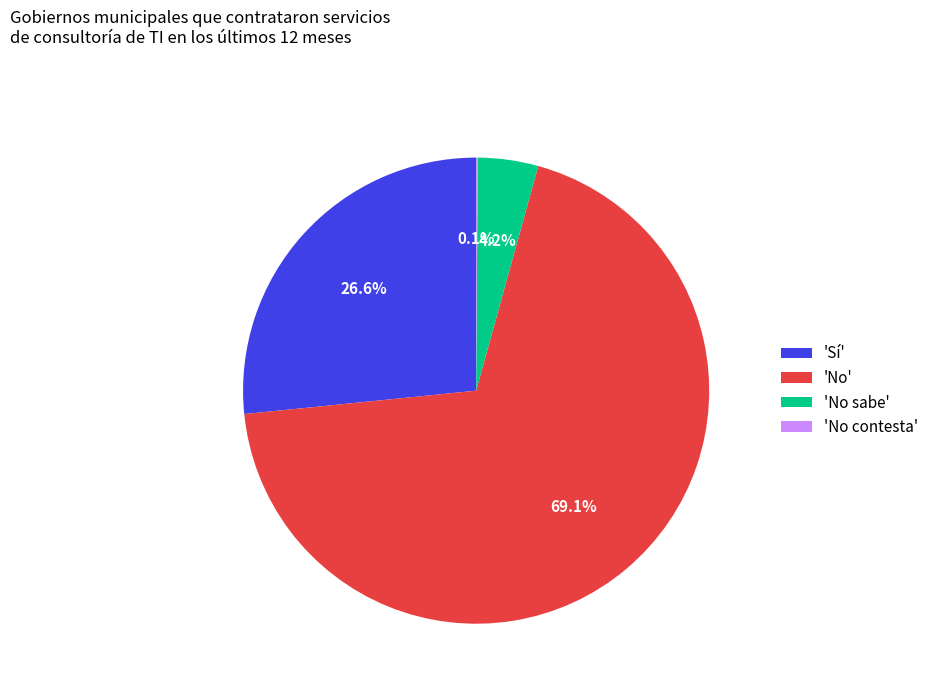

What percentage do 'No' and 'No sabe' together represent?

73.3%